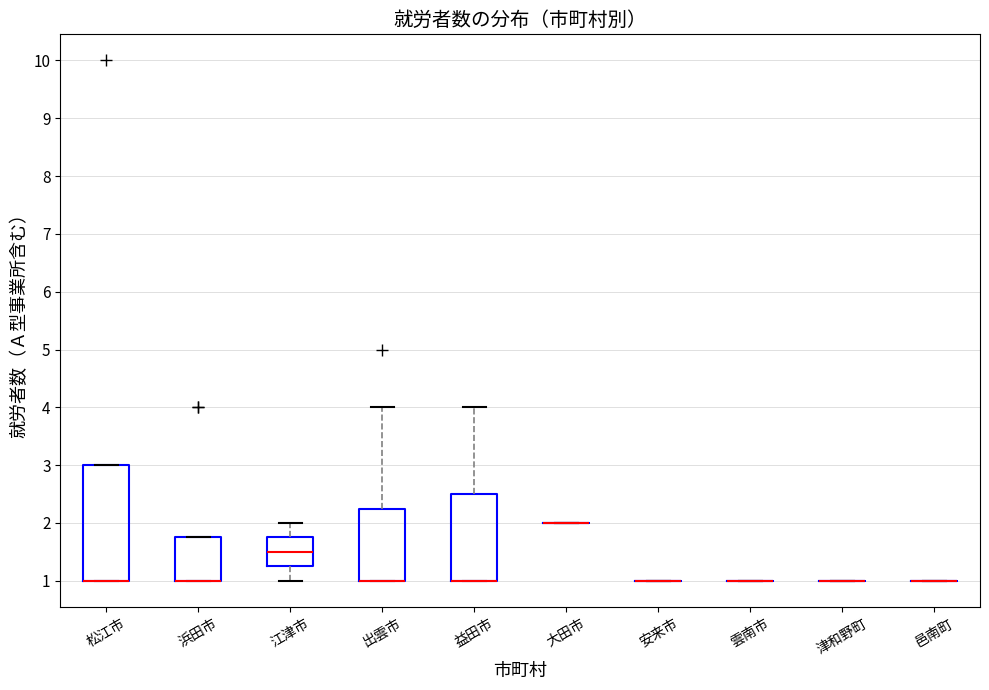

Reading left to right, read every box against the y-axis: the position of its median line, the range the box covers, and the ends of its whiskers. The values are not printed on the chart, so give them approximately, as read against the axis.

松江市: median 1.0 (drawn on the box's lower edge), box 1.0 to 3.0, whiskers 1.0 to 3.0
浜田市: median 1.0 (drawn on the box's lower edge), box 1.0 to 1.8, whiskers 1.0 to 1.8
江津市: median 1.5, box 1.3 to 1.8, whiskers 1.0 to 2.0
出雲市: median 1.0 (drawn on the box's lower edge), box 1.0 to 2.3, whiskers 1.0 to 4.0
益田市: median 1.0 (drawn on the box's lower edge), box 1.0 to 2.5, whiskers 1.0 to 4.0
大田市: box collapsed to a line at 2.0, whiskers 2.0 to 2.0
安来市: box collapsed to a line at 1.0, whiskers 1.0 to 1.0
雲南市: box collapsed to a line at 1.0, whiskers 1.0 to 1.0
津和野町: box collapsed to a line at 1.0, whiskers 1.0 to 1.0
邑南町: box collapsed to a line at 1.0, whiskers 1.0 to 1.0